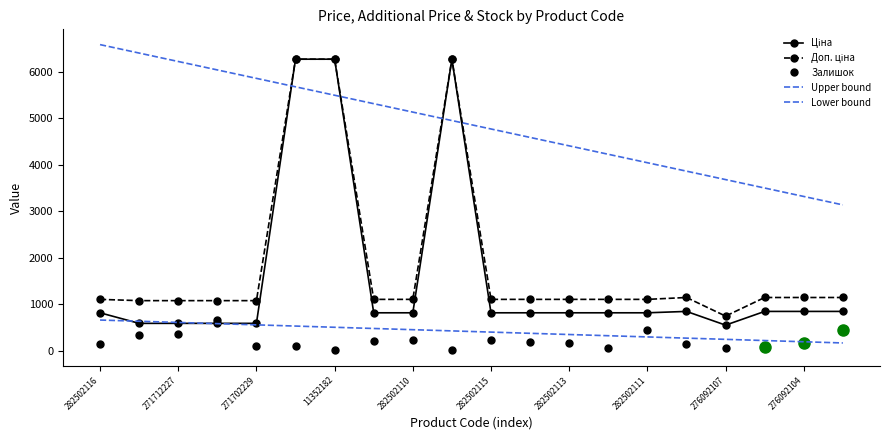

What is the label of the 20th point from the right?

282502116